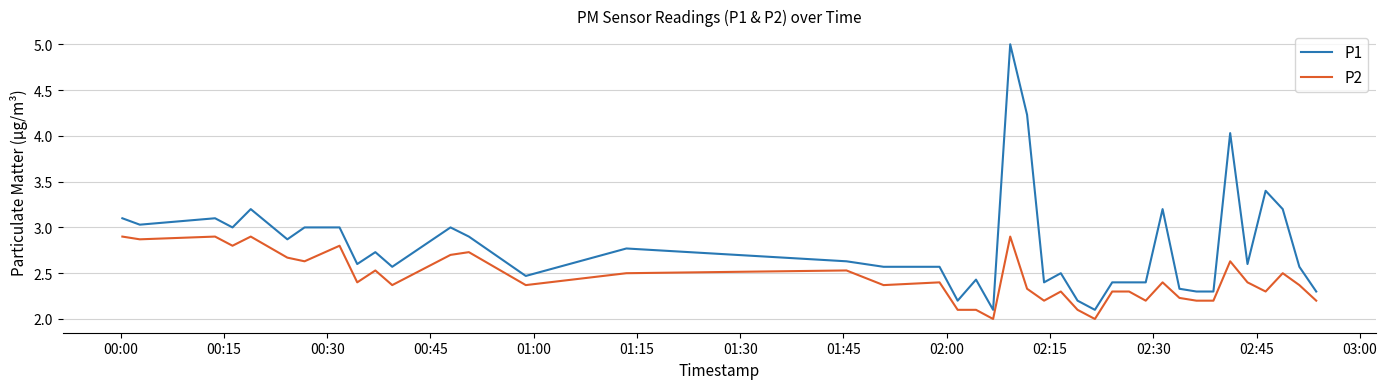

Rank the series by their average value, from lowest to highest.

P2, P1